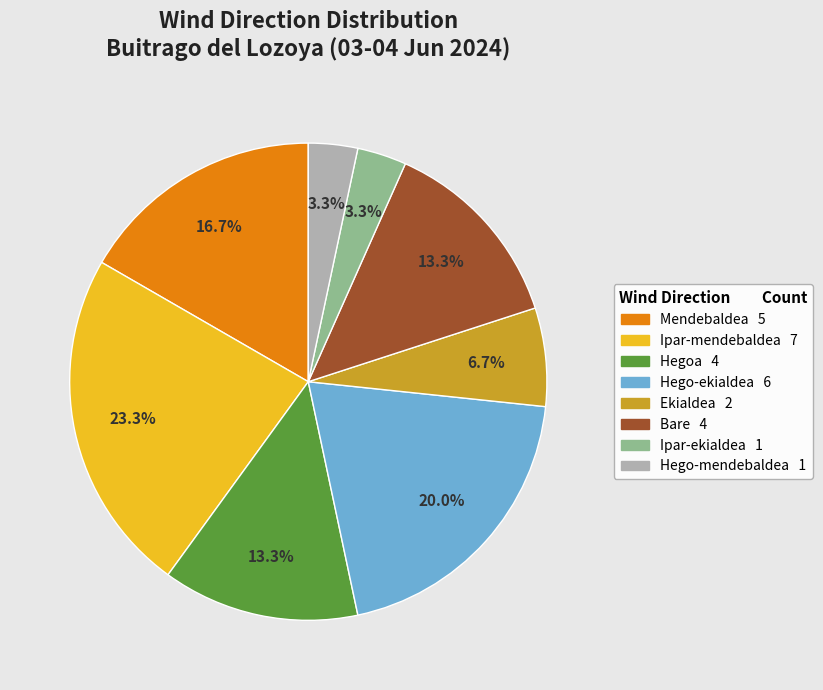

Is it true that Hego-ekialdea is 20% of the pie?

True